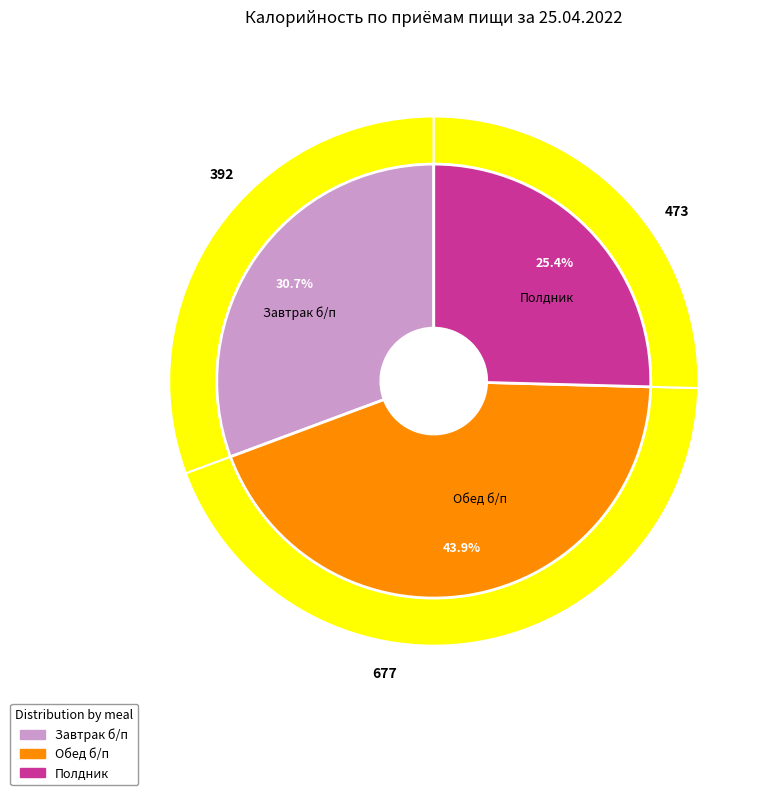

Count the number of slices in the pie.

3